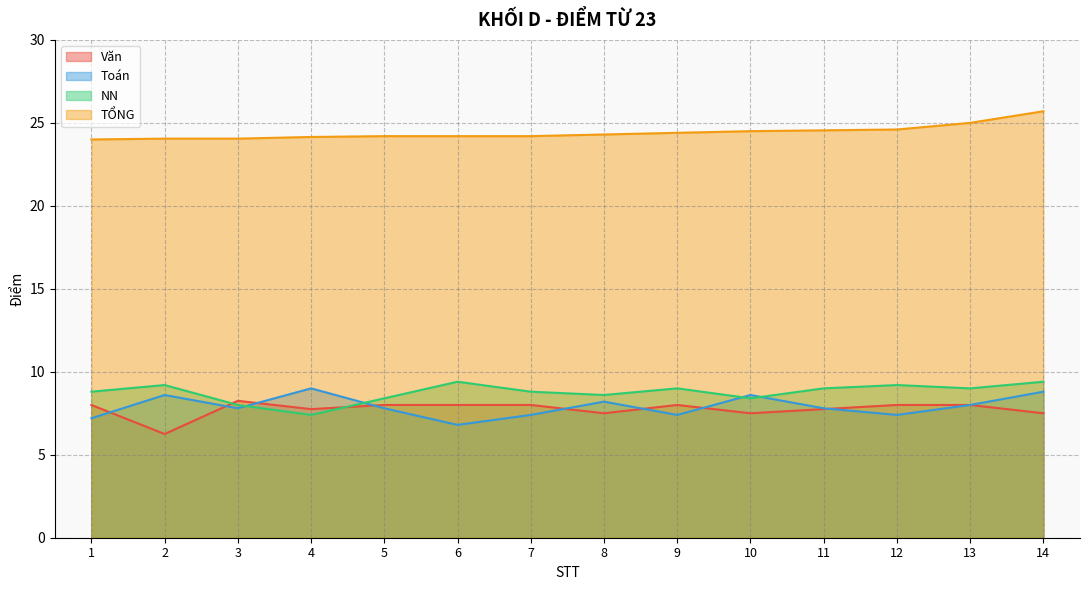

True or false: Văn and Toán cross at least once.

True